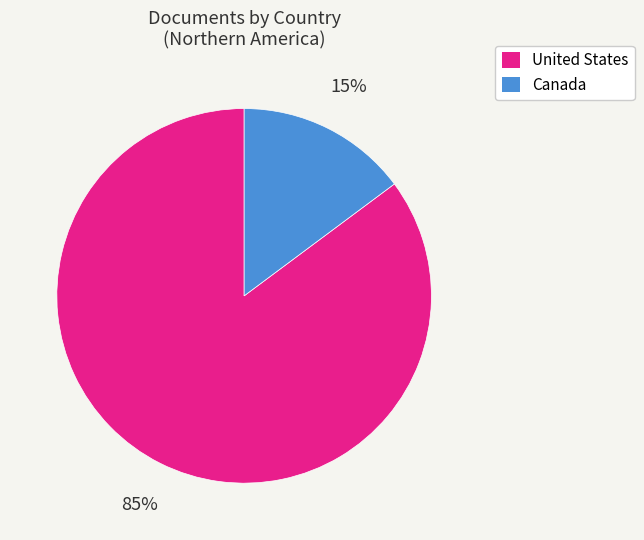

Combined, do United States and Canada account for over 50%?

Yes